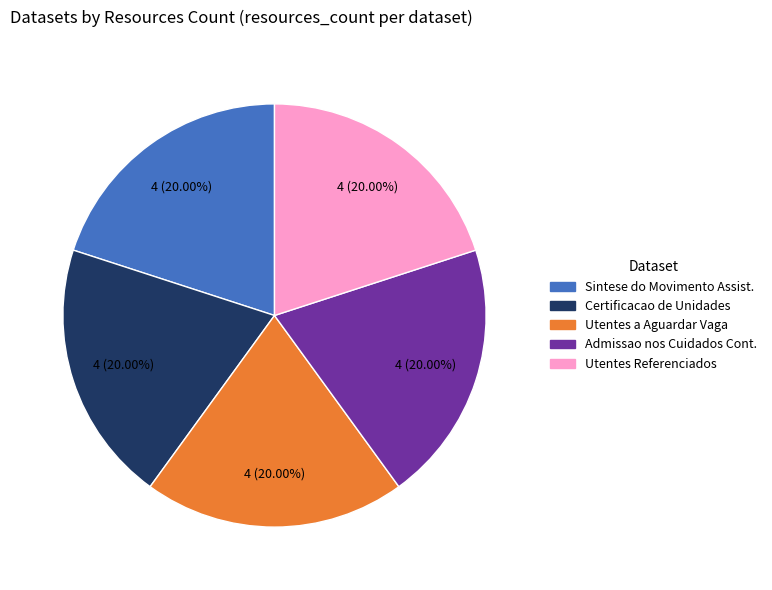

Does any single category account for the majority?

No